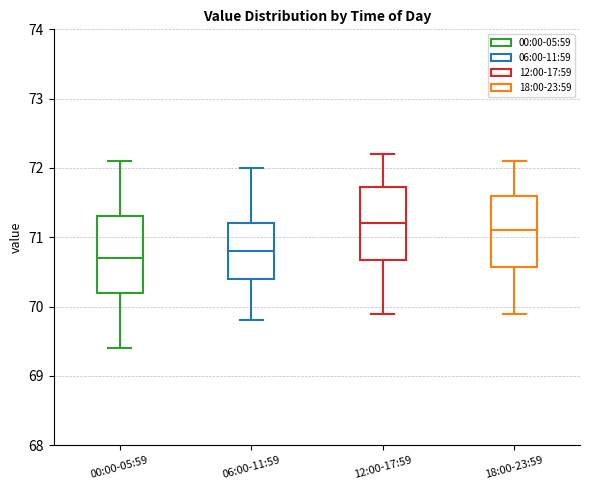

Where does the lower whisker of the box for 18:00-23:59 end on the y-axis? The values are not printed on the chart, so give them approximately, as read against the axis.

69.9